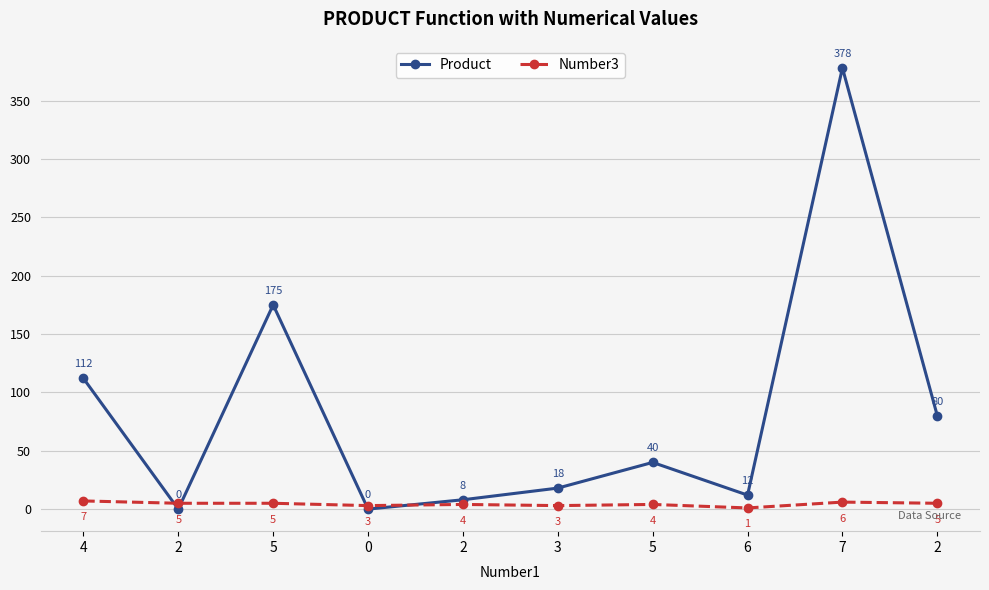

Is it true that Product equals 9 at 3?

False